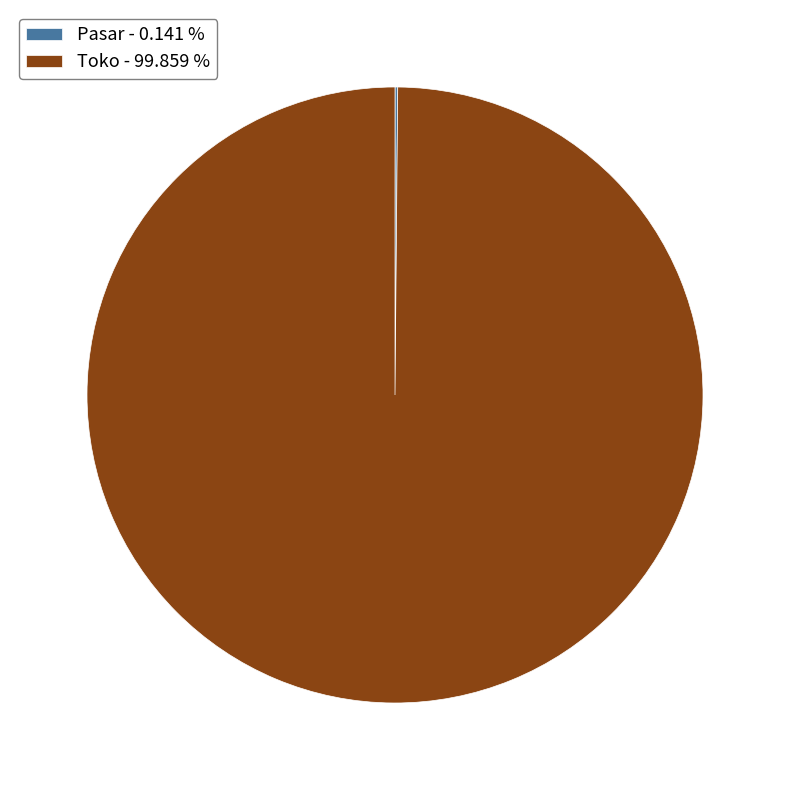

Does Toko - 99.859 % account for over 50% of the chart?

Yes